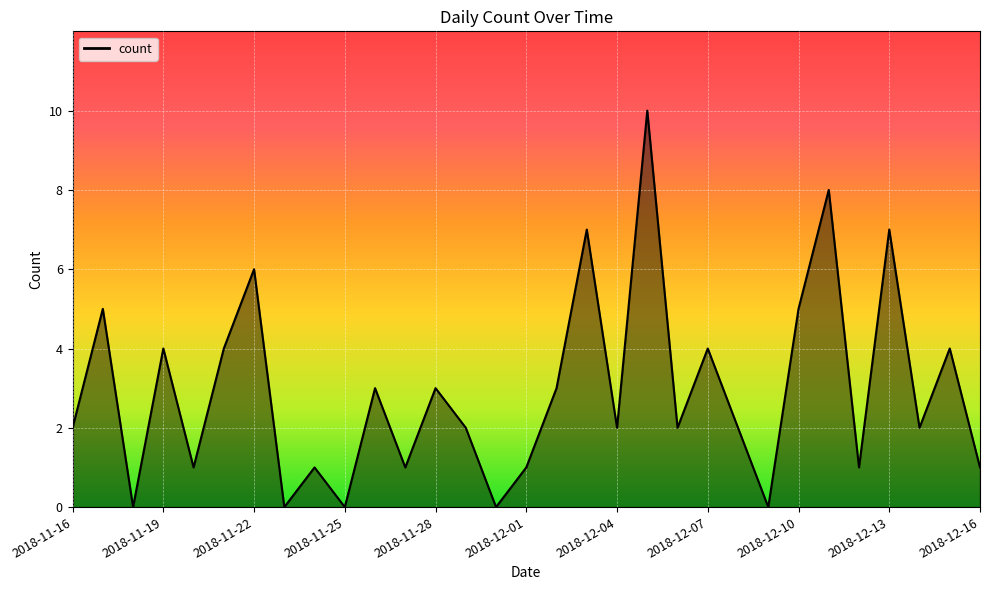

What is the difference between the second highest and minimum values?

8